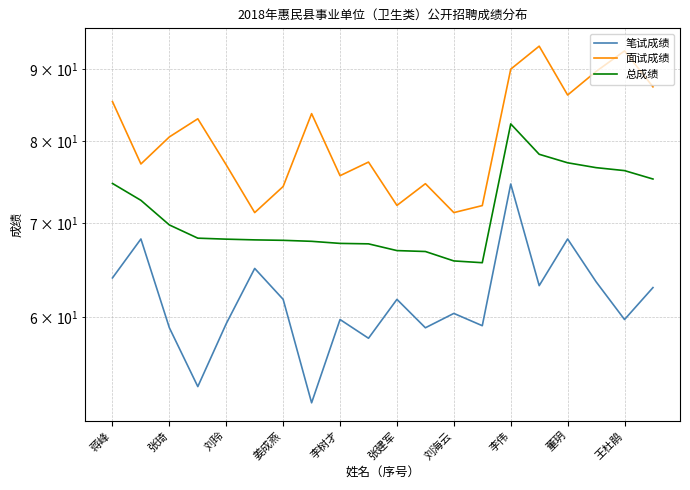

What is the average value of the 面试成绩 series?

80.7